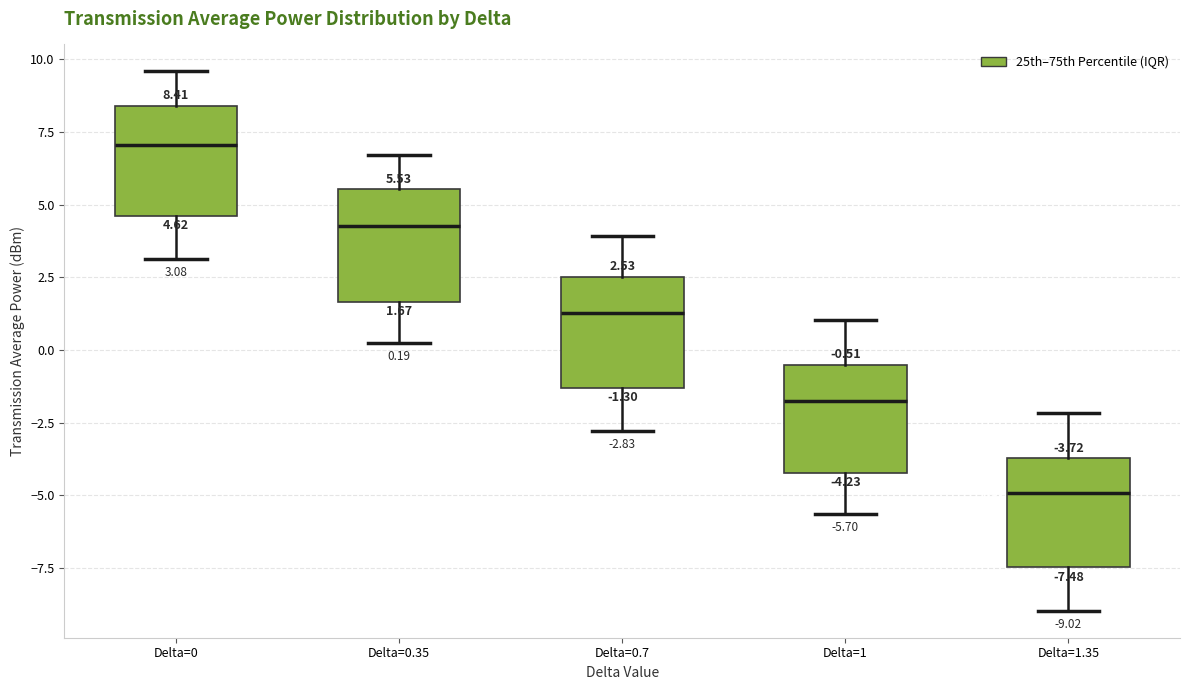

Which box's median line is the lowest?

Delta=1.35